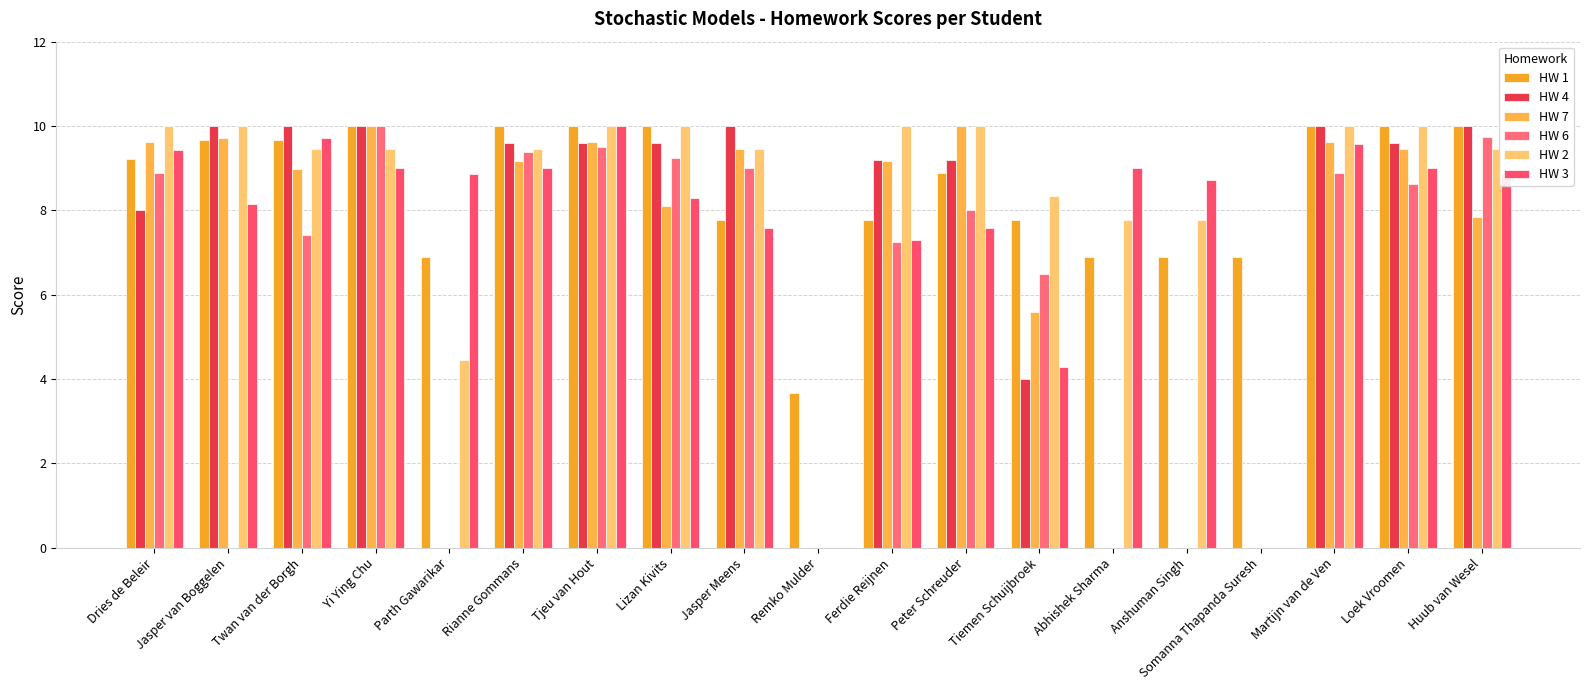

The HW 7 series shows 5.8 at Twan van der Borgh. True or false?

False